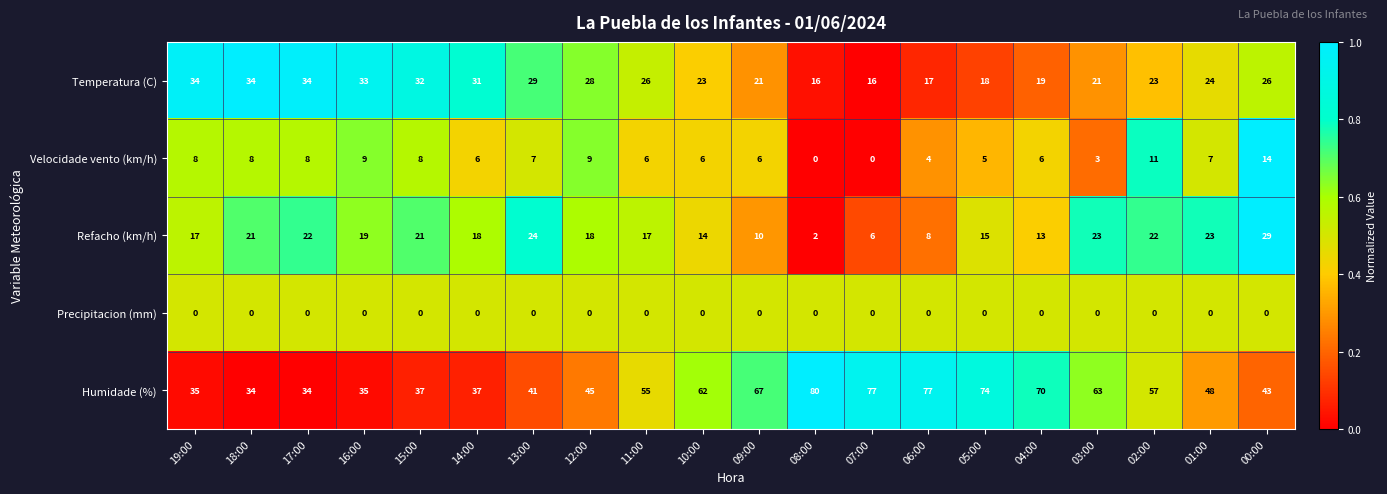

What is the spread (max minus min) of values at 03:00?

63